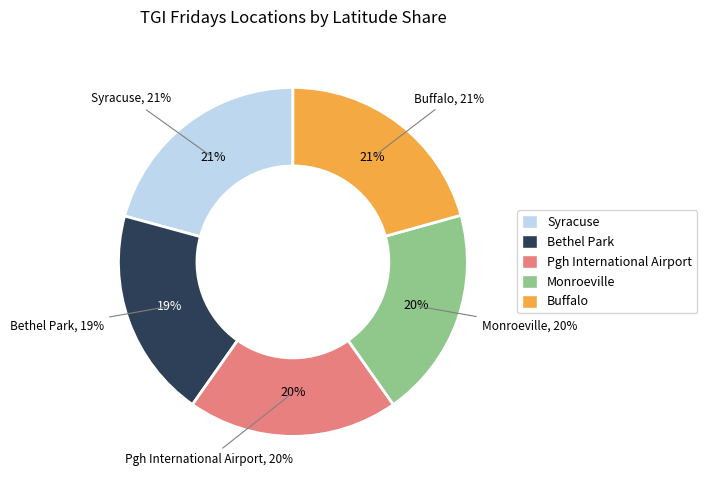

What is the smallest slice in the pie chart?

Bethel Park